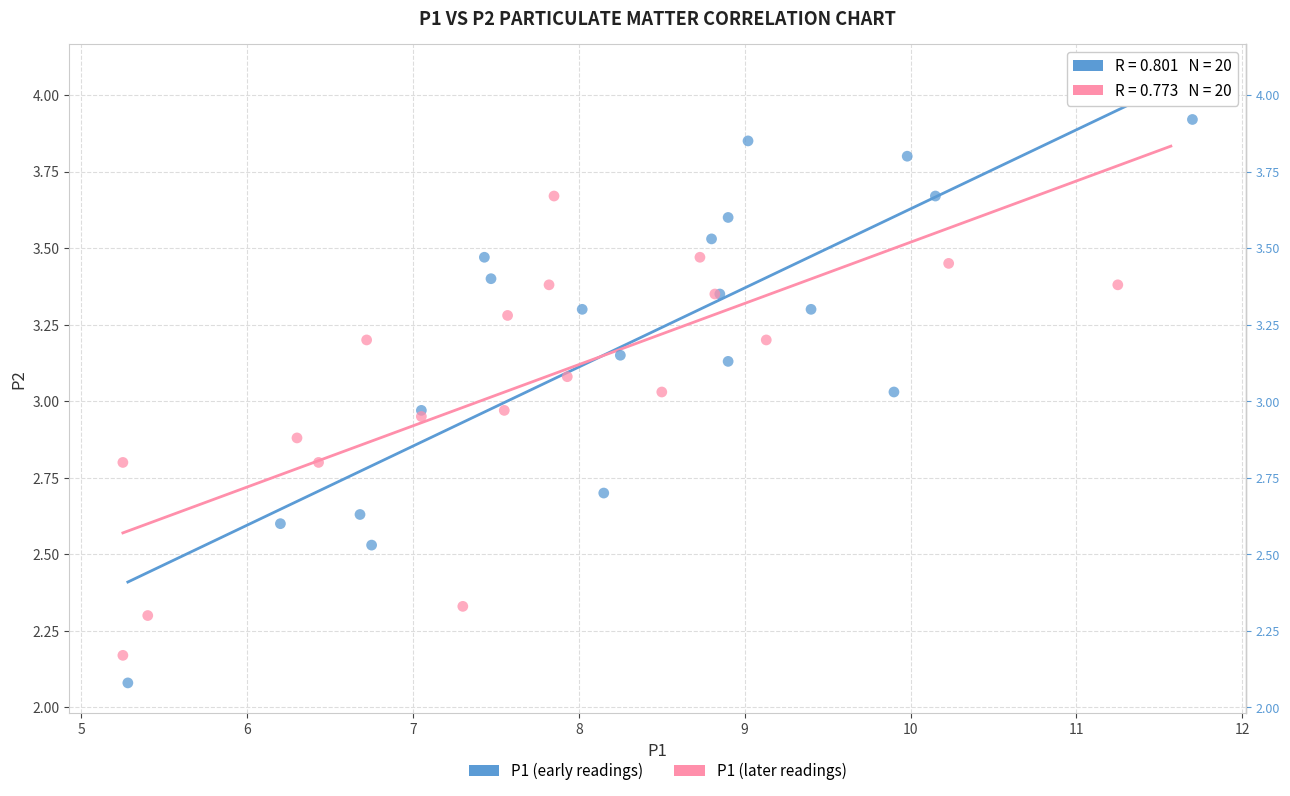

Which series contains the lowest Y value?

P1 (early readings)